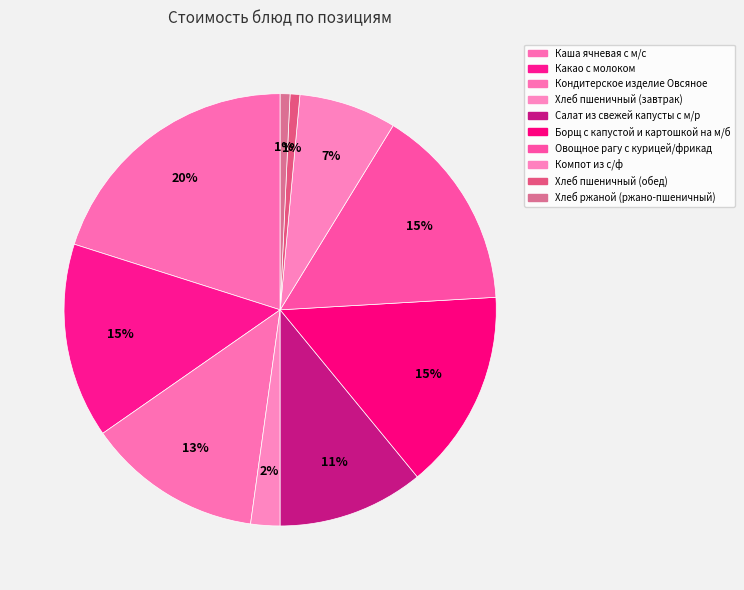

To the nearest percent, what is the combined percentage of Каша ячневая с м/с and Овощное рагу с курицей/фрикад?

35%